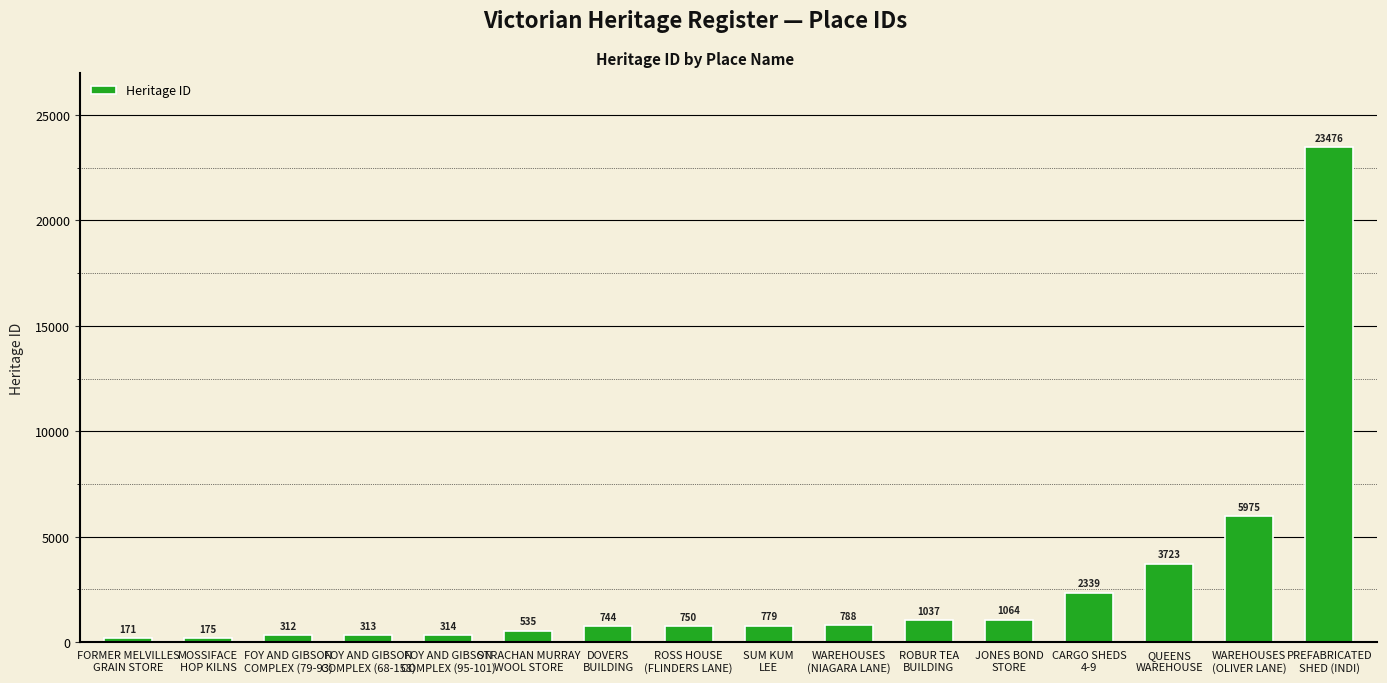

What is the label of the 5th bar from the right?

JONES BOND
STORE